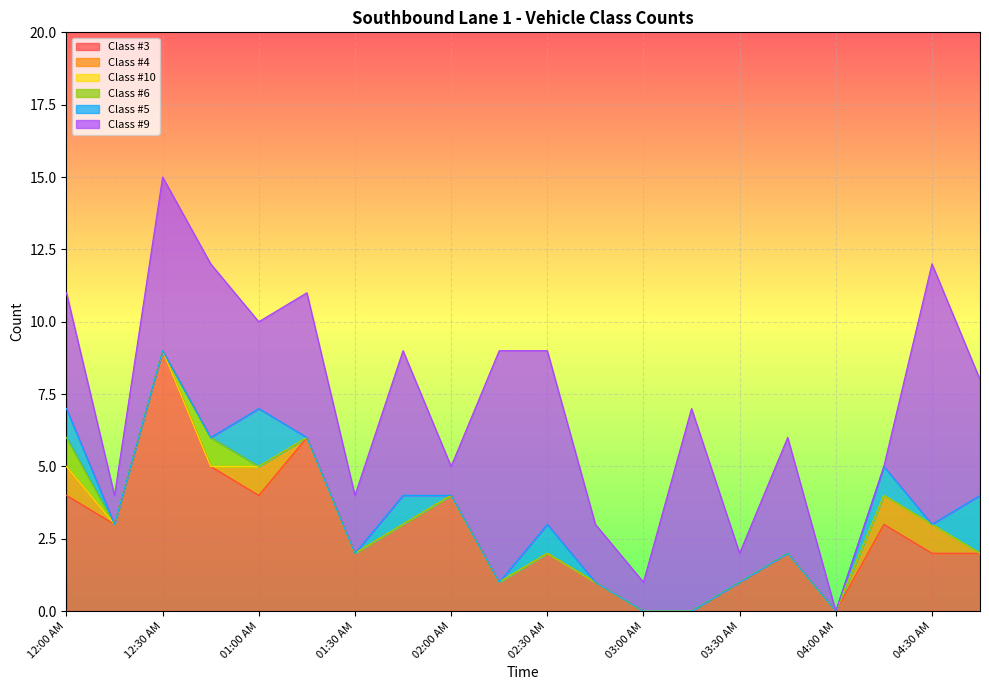

Between 03:45 AM and 02:15 AM, which is larger?

03:45 AM